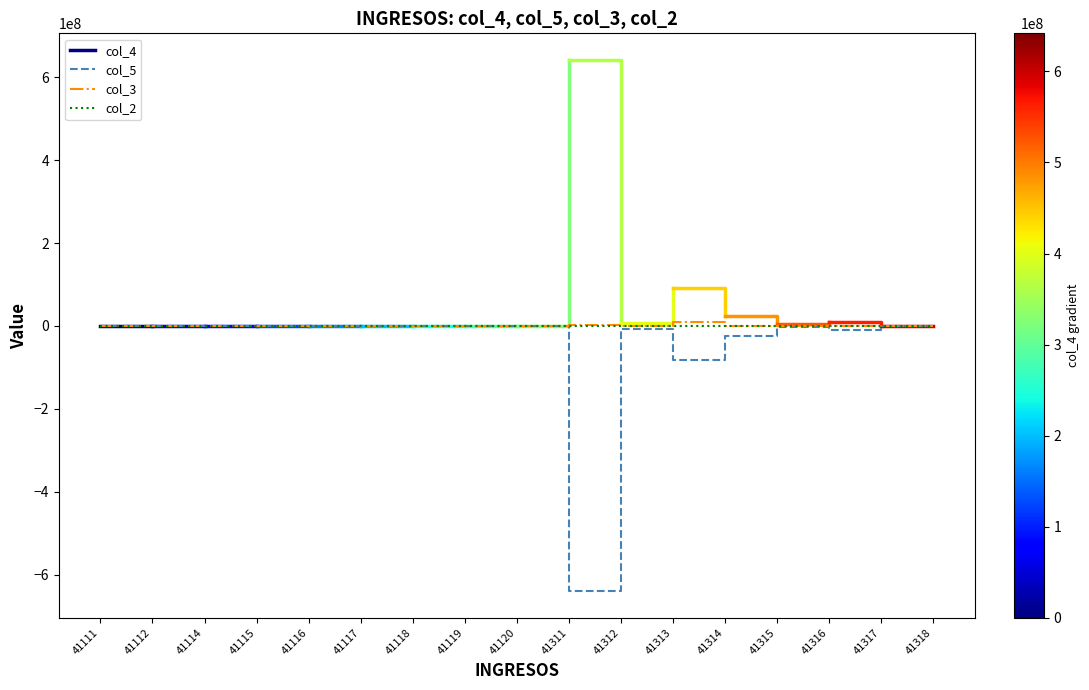

True or false: col_4 and col_3 cross at least once.

False